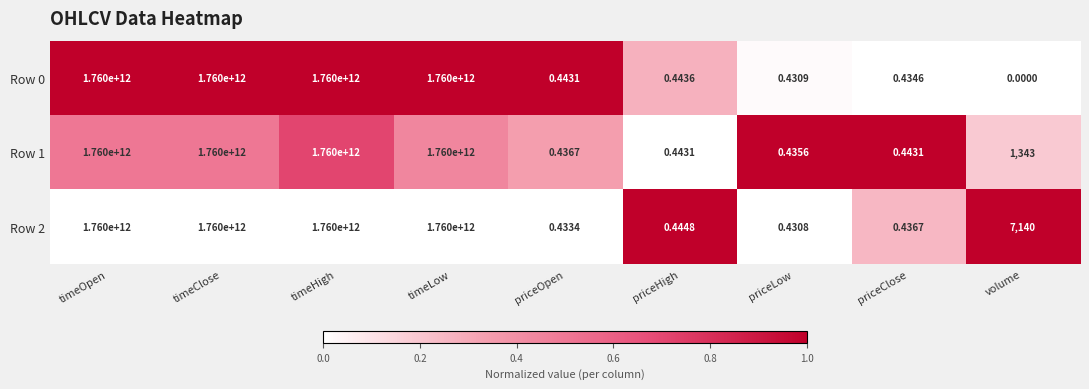

How many data points does each series have?

9